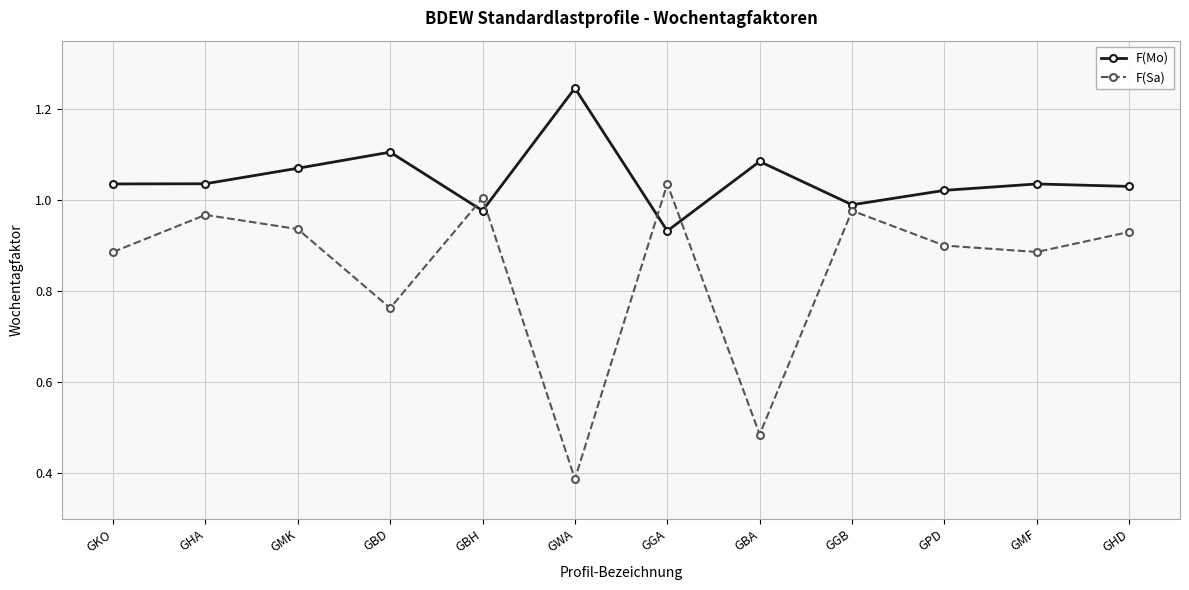

Which series has the largest total across all categories?

F(Mo)